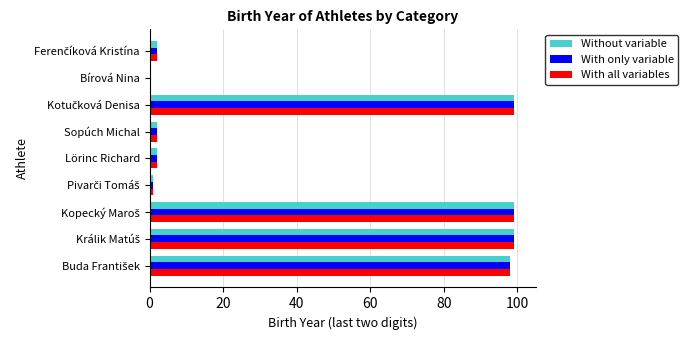

What is the maximum value for With all variables?

99